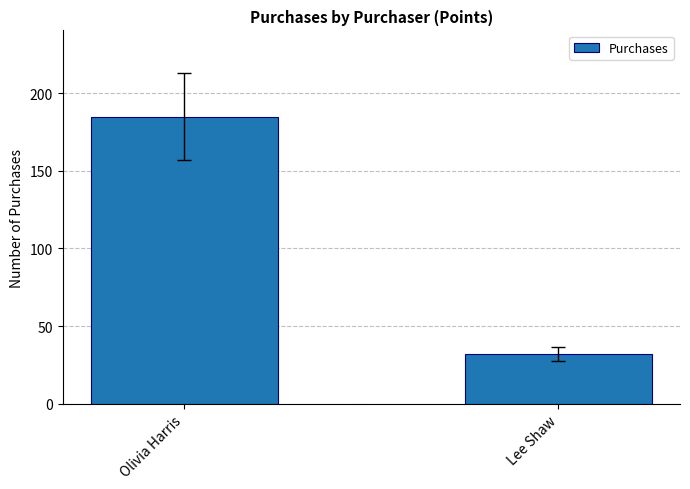

Rank the categories by value from highest to lowest.

Olivia Harris, Lee Shaw